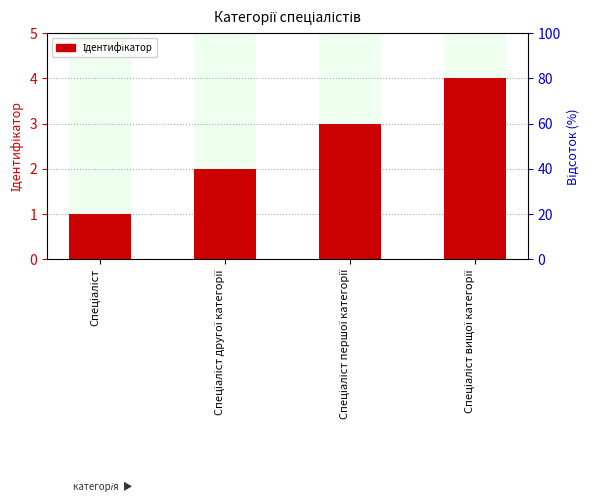

Rank the categories by value from highest to lowest.

Спеціаліст вищої категорії, Спеціаліст першої категорії, Спеціаліст другої категорії, Спеціаліст